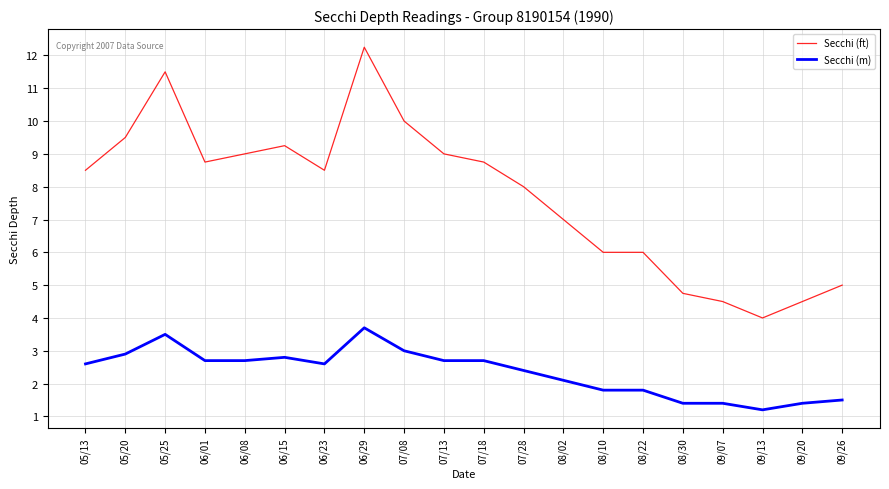

Where does the Secchi (ft) series first go above 8?

05/13